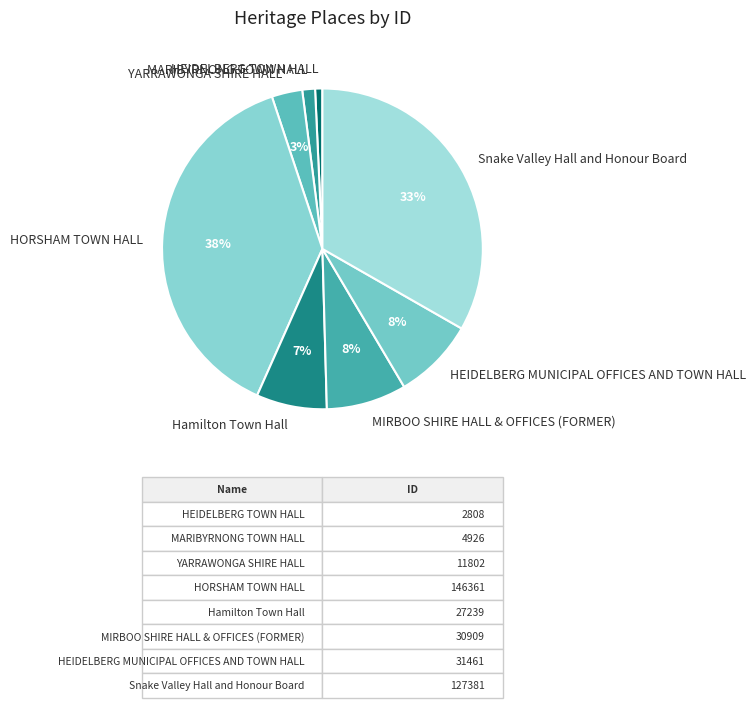

What is the largest slice in the pie chart?

HORSHAM TOWN HALL